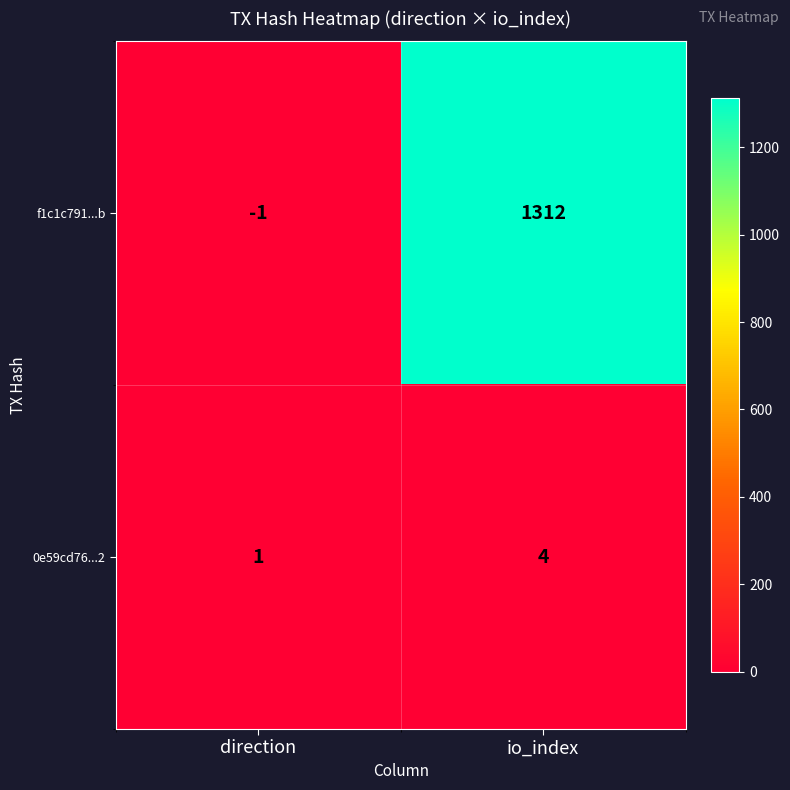

Reading left to right, transcribe all the data shown in this chart.

f1c1c791...b: -1	1312
0e59cd76...2: 1	4